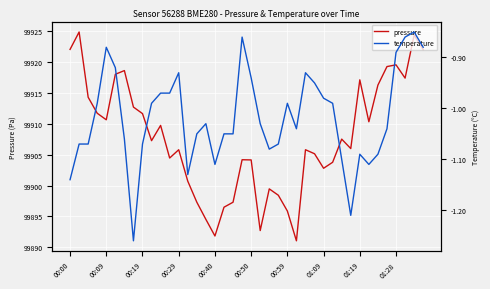

What position from the left is 00:09?

2